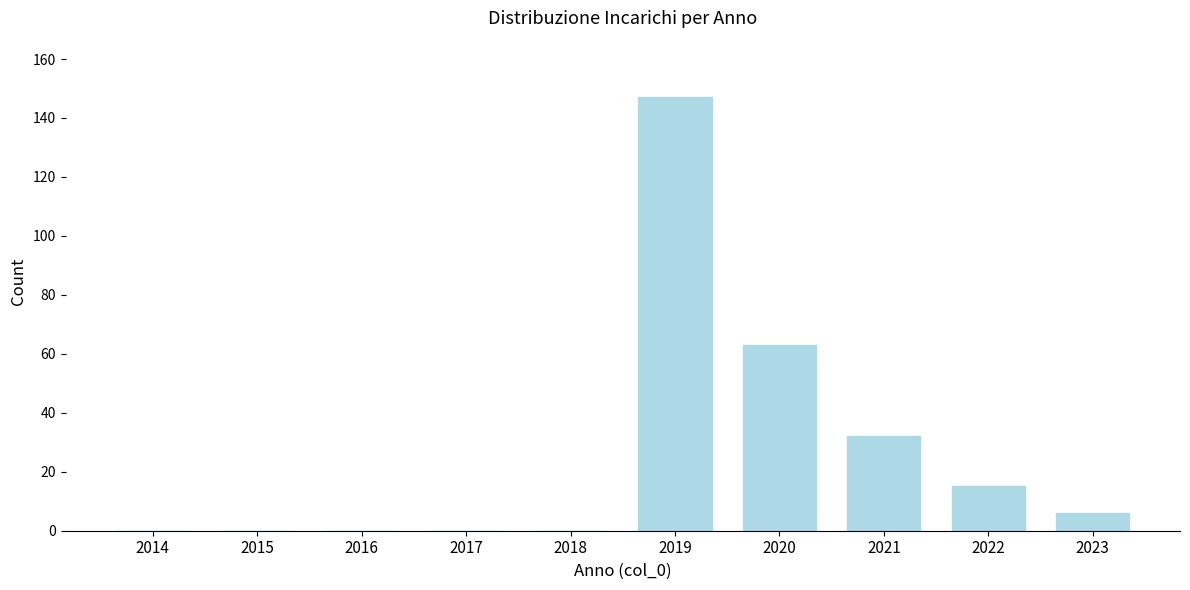

Reading left to right, list all the values displayed in this chart.

2014=0	2015=0	2016=0	2017=0	2018=0	2019=147	2020=63	2021=32	2022=15	2023=6